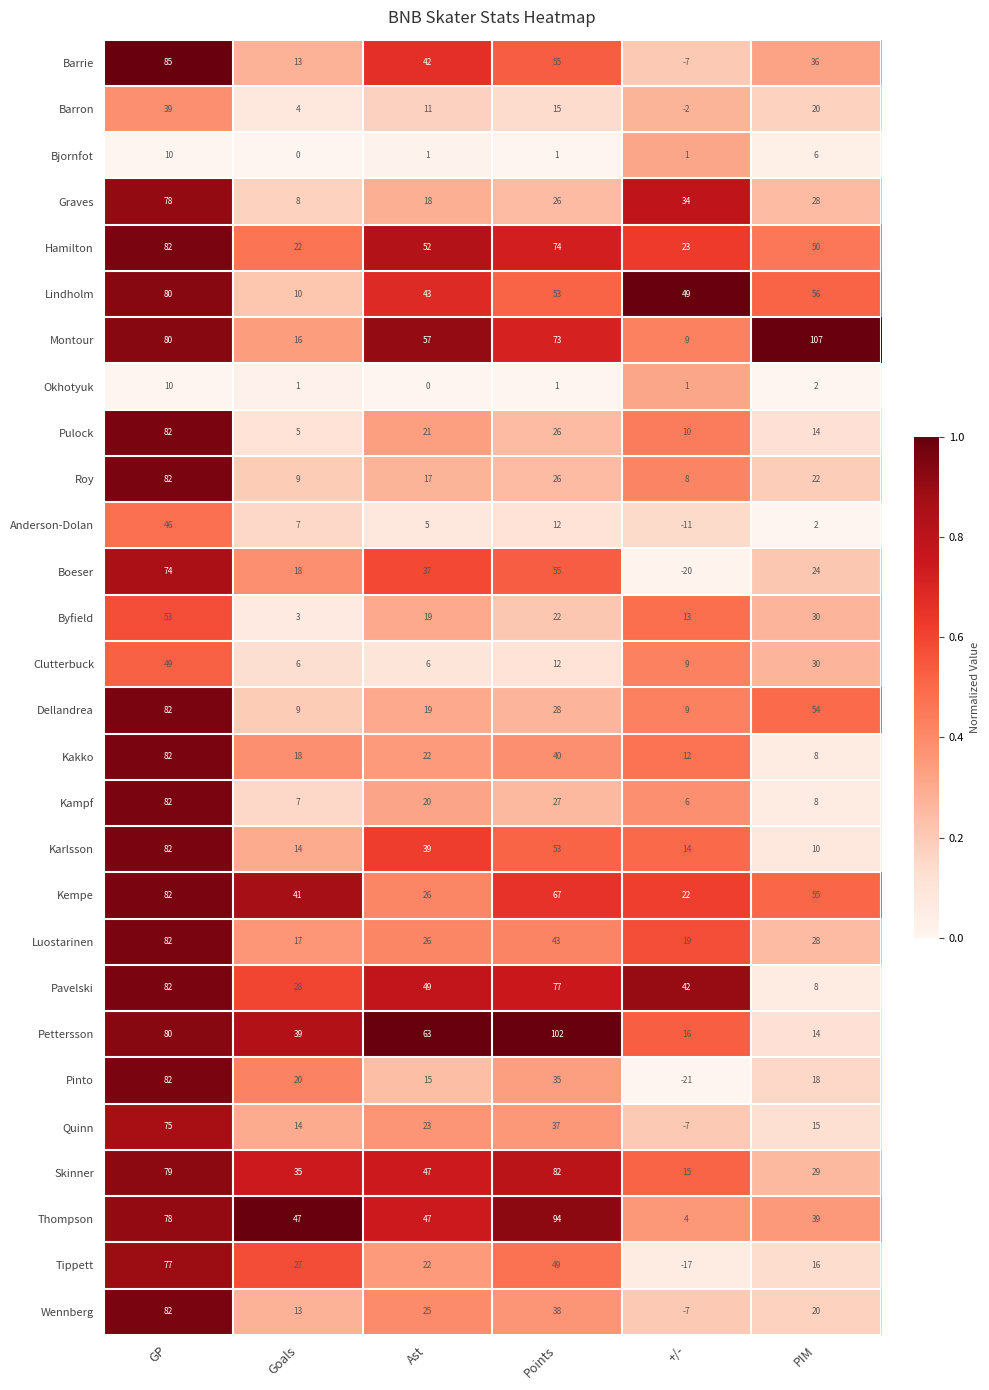

At which category is the sum across all series the highest?

GP